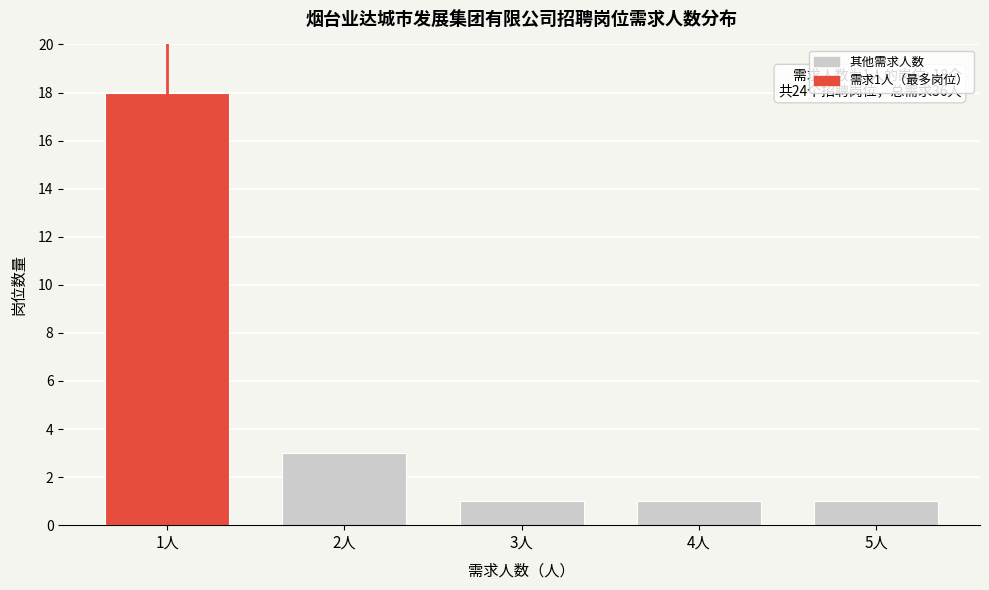

Reading left to right, what are all the values shown in this chart?

1人=18	2人=3	3人=1	4人=1	5人=1